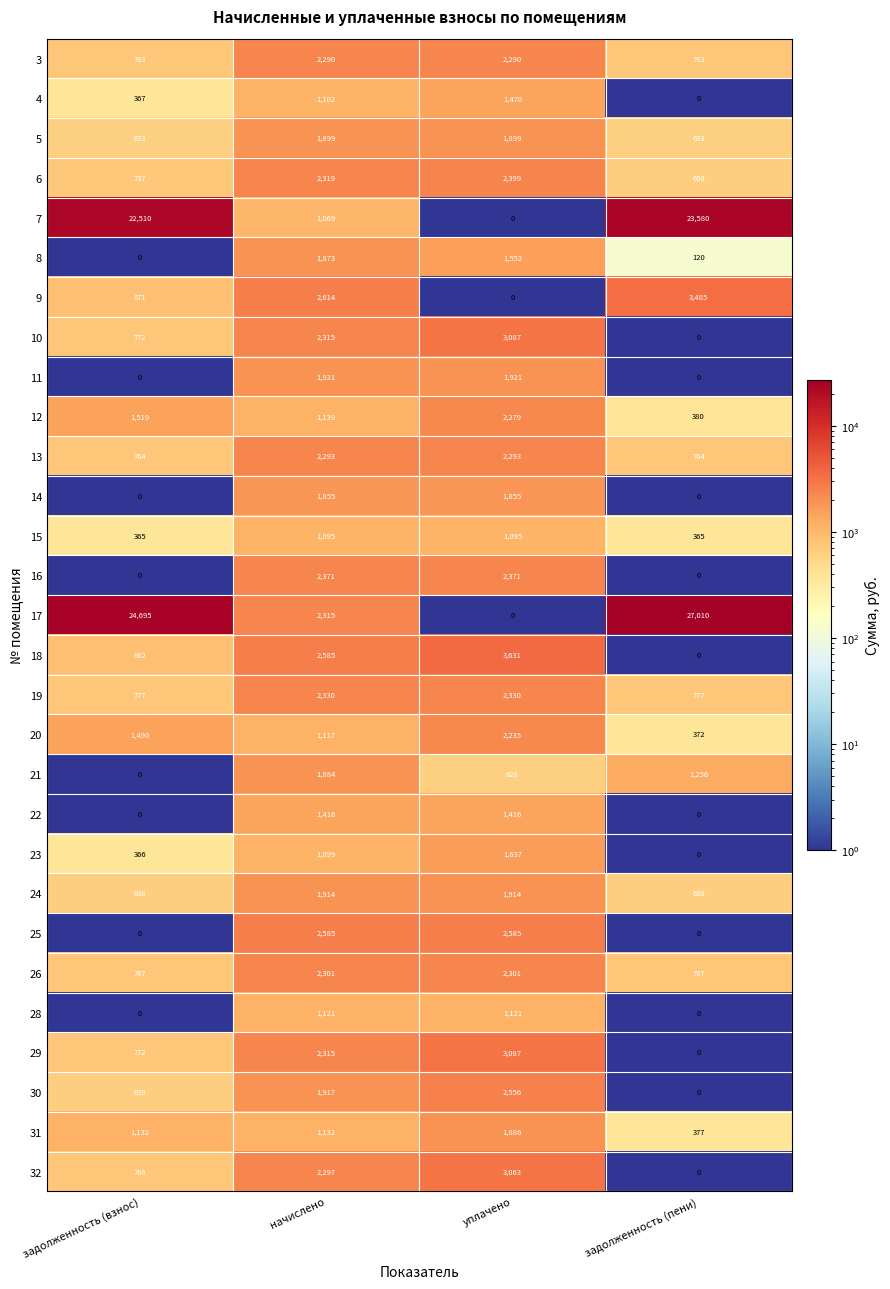

The 12 series shows 1639 at начислено. True or false?

False